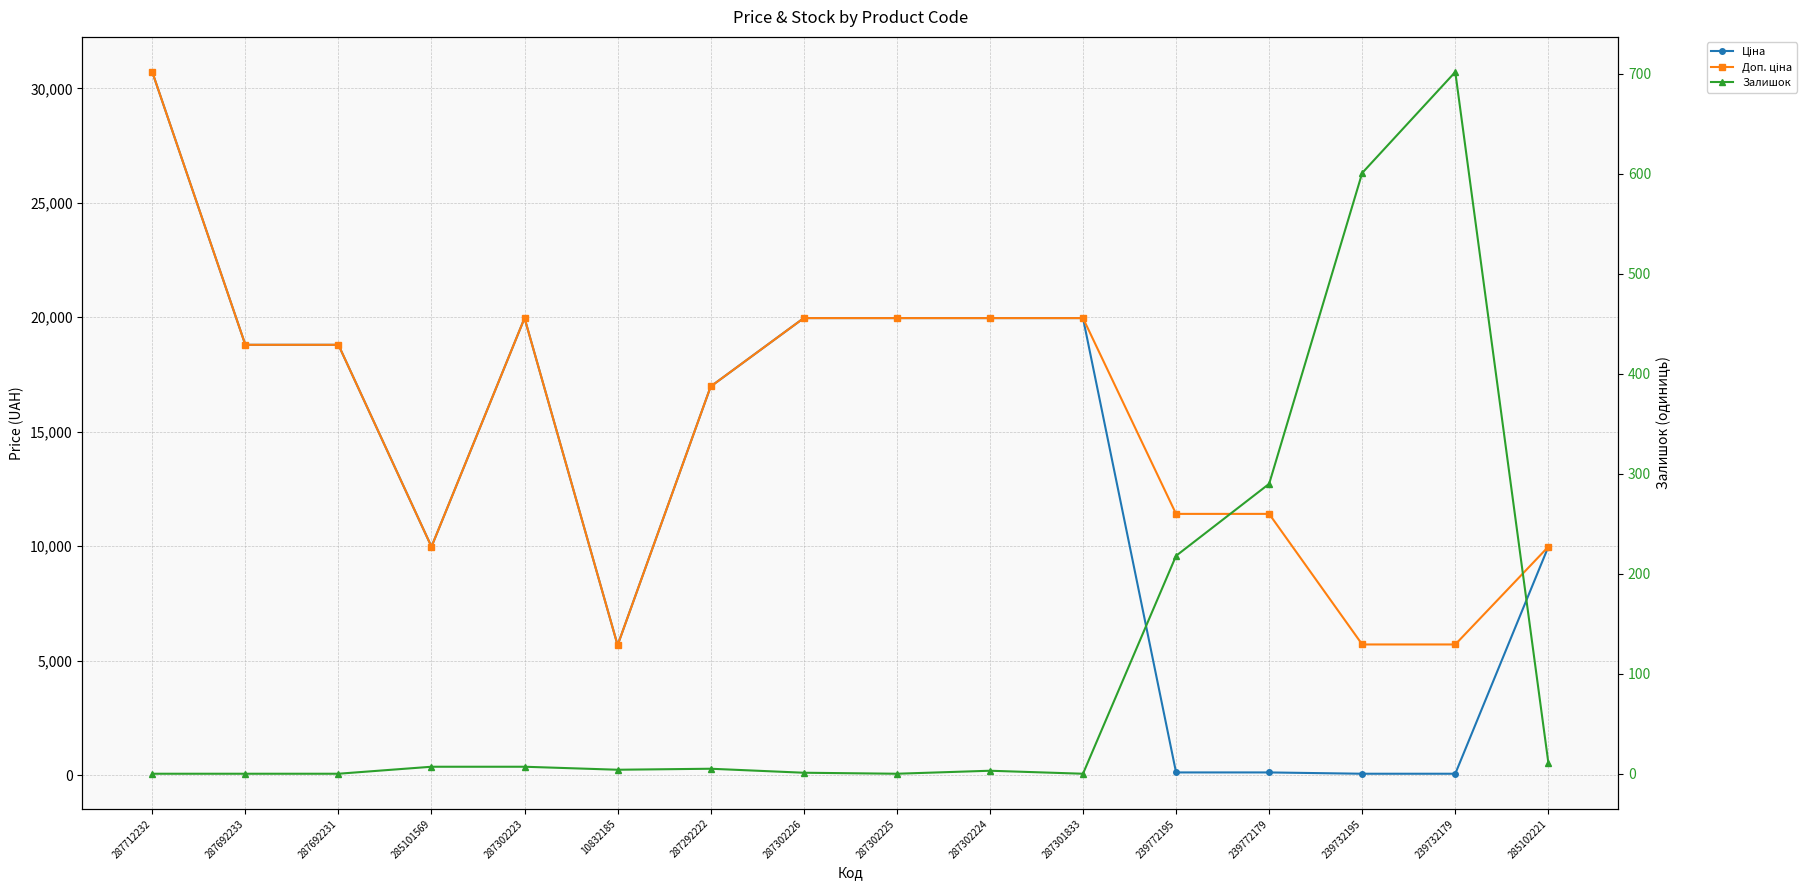

True or false: Ціна has a value of 19964.2 at 287302226.

True